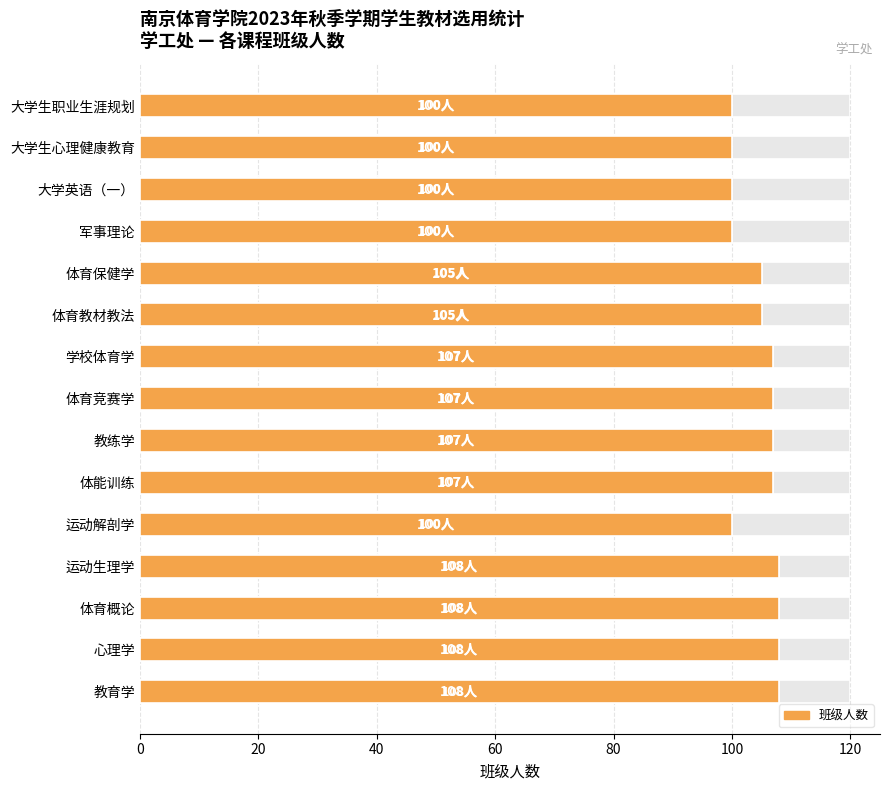

What is the smallest value displayed?

100